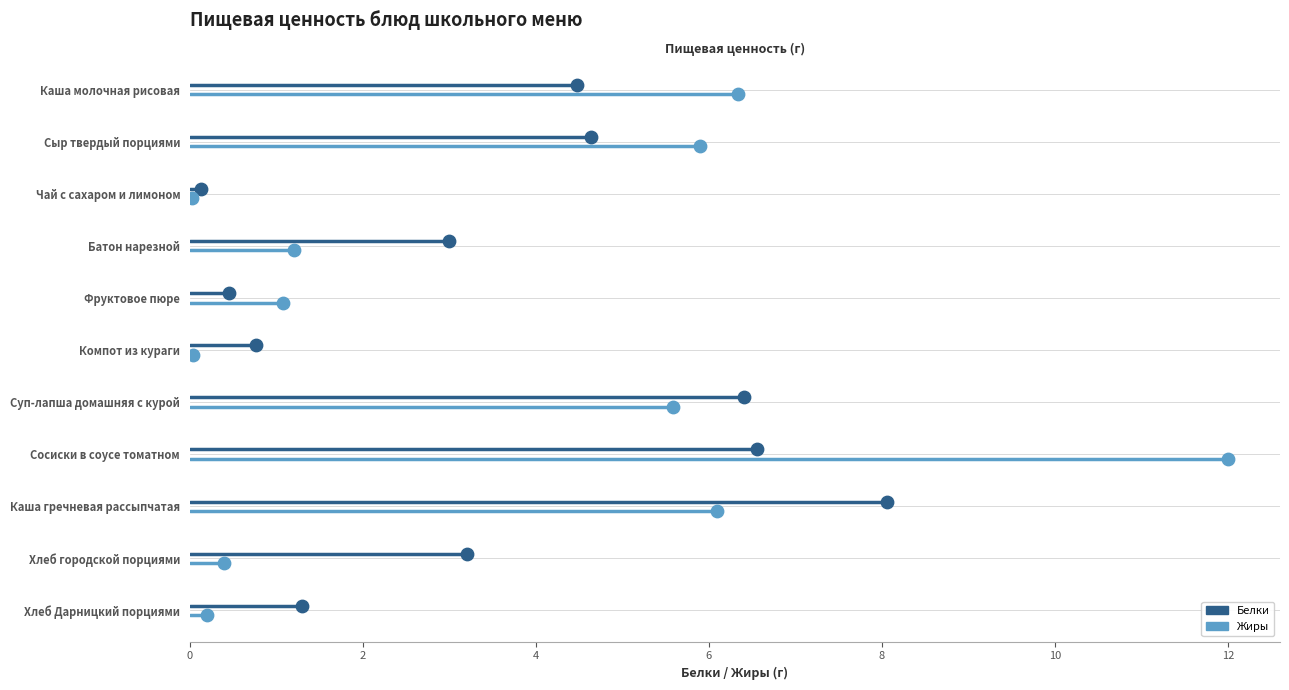

What are all the series names shown in the legend?

Белки, Жиры